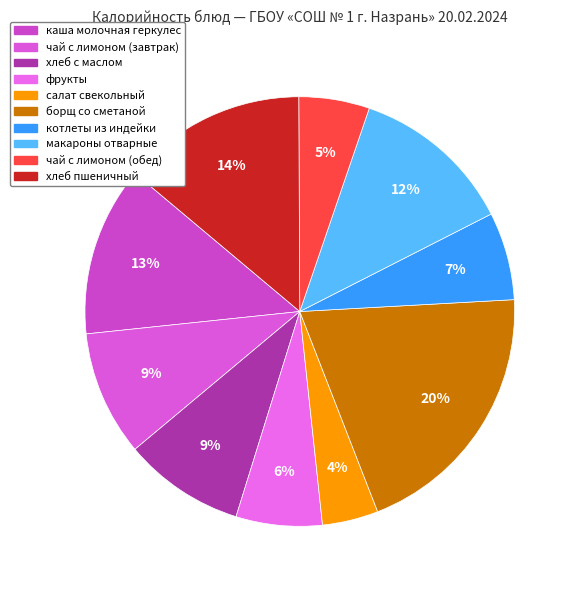

How much of the chart is everything except салат свекольный?

95.8%